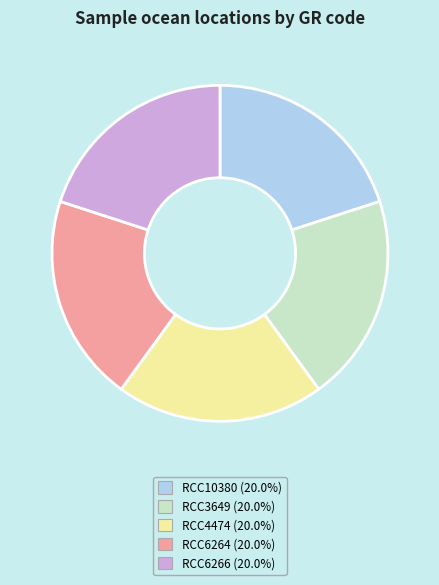

Approximately how many times larger is the value at RCC6266 compared to RCC6264?

1.0